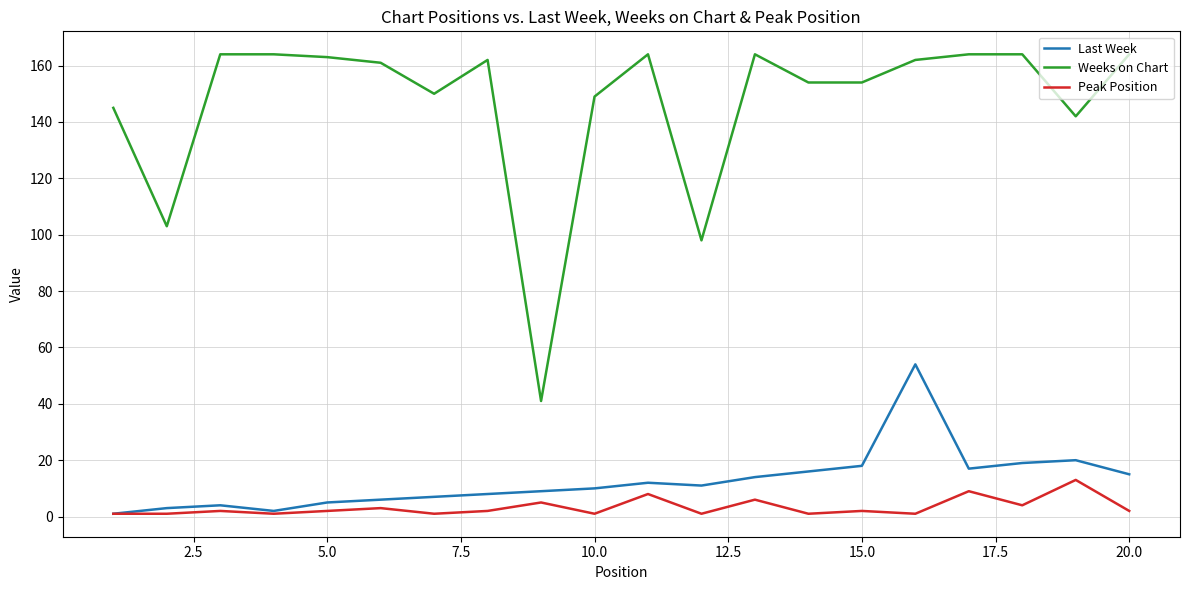

What is the average value of the Last Week series?

13